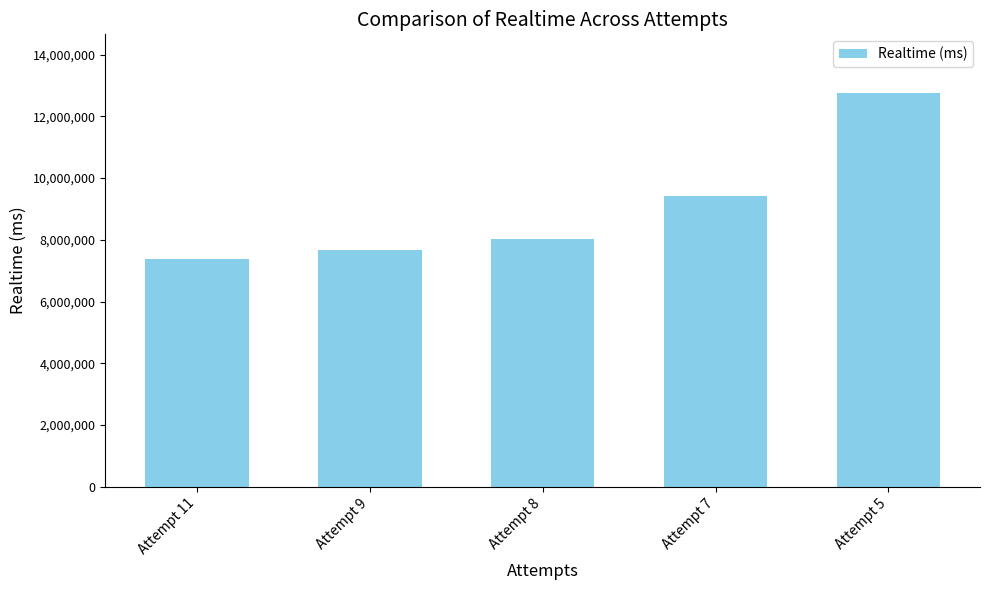

List the labels in order of value, largest first.

Attempt 5, Attempt 7, Attempt 8, Attempt 9, Attempt 11